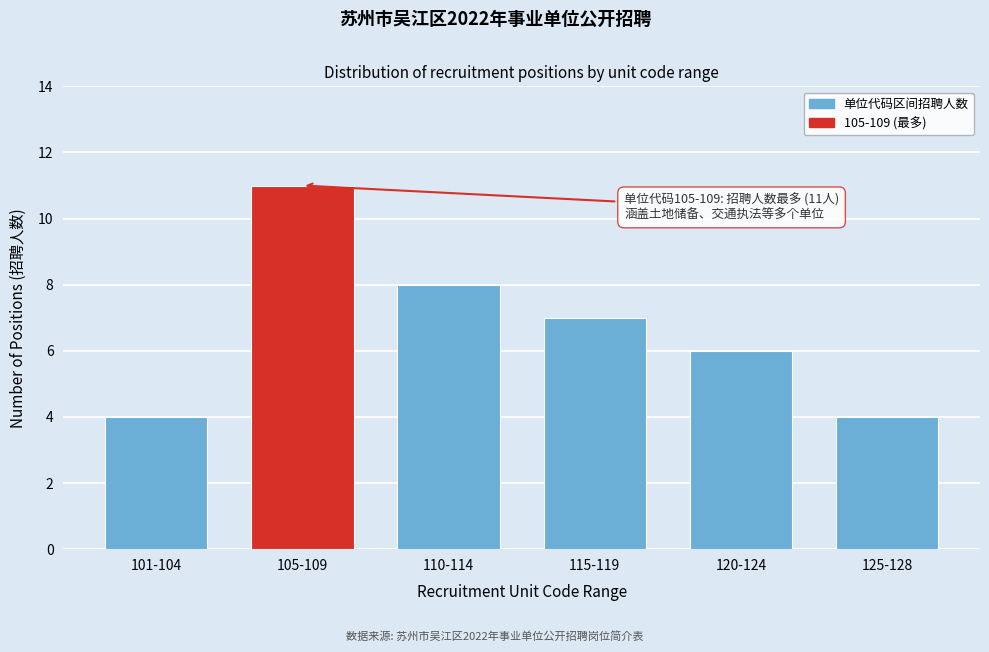

Reading left to right, extract all data points from this chart.

101-104=4	105-109=11	110-114=8	115-119=7	120-124=6	125-128=4